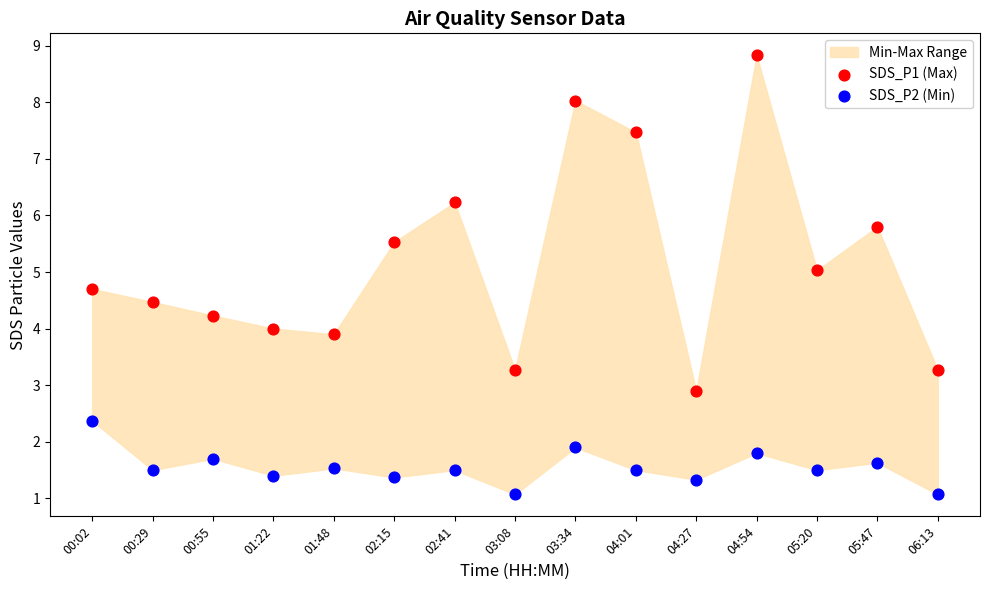

Which series reaches the minimum Y coordinate?

SDS_P2 (Min)